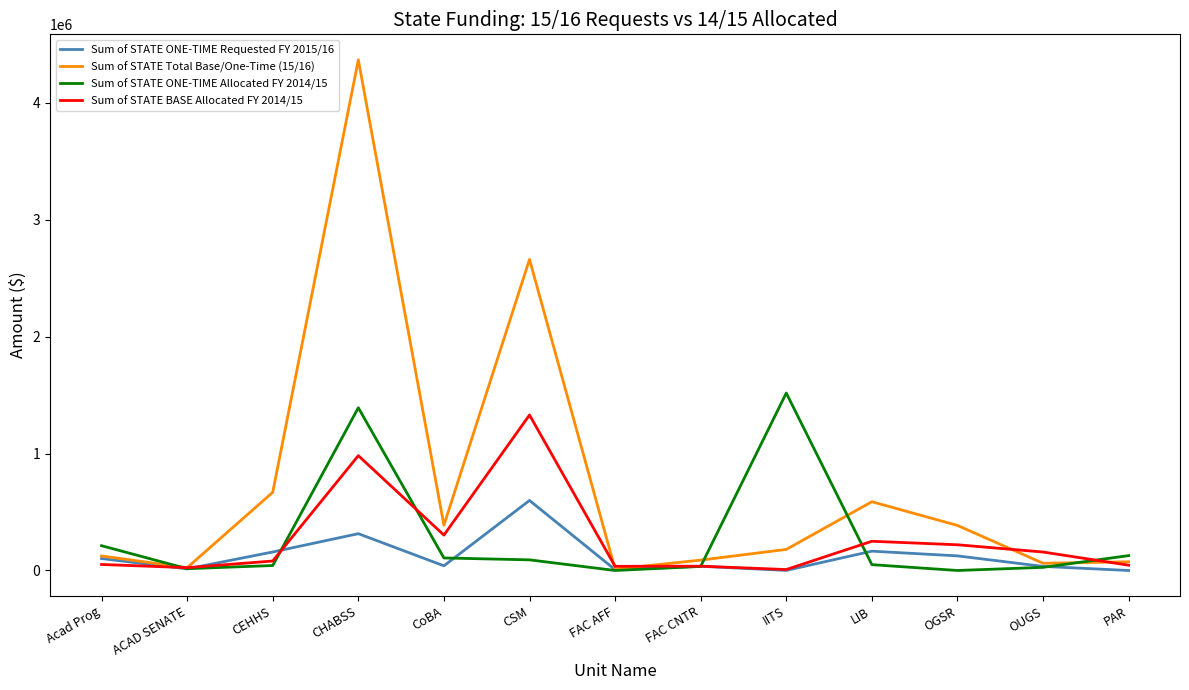

What is the difference between the second highest and minimum values in the Sum of STATE BASE Allocated FY 2014/15 series?

974075.0